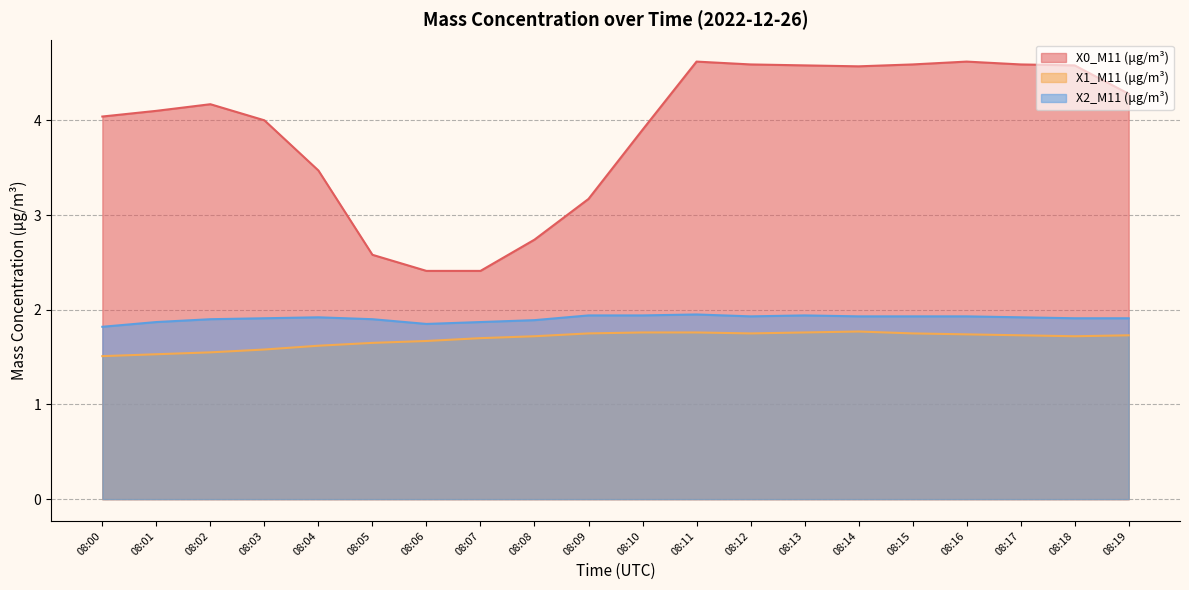

Where is the first local maximum for X0_M11 (μg/m³)?

08:02